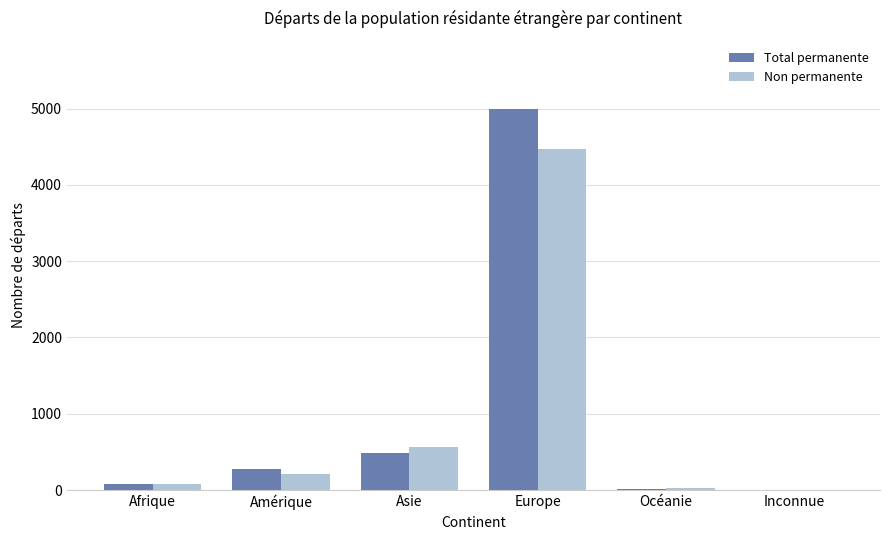

Where is Total permanente nearest to the value 2496?

Asie